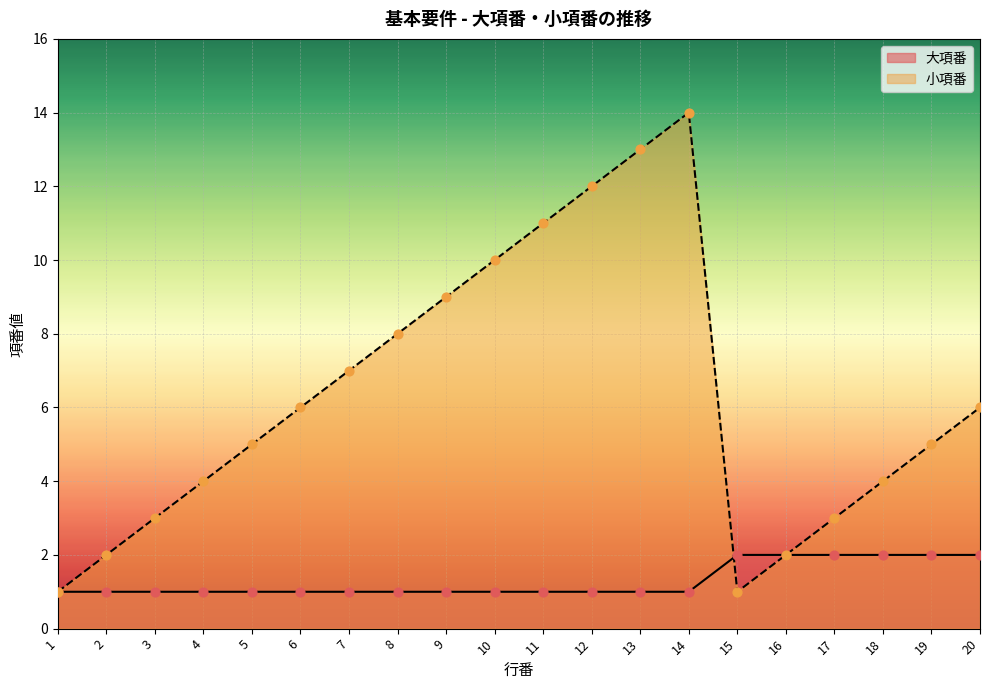

Which series has the widest spread of Y values?

小項番